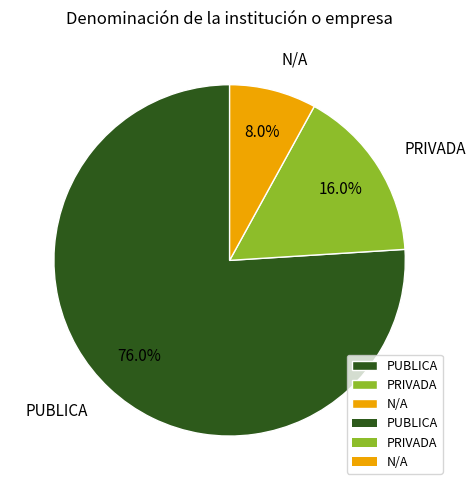

What is the smallest slice in the pie chart?

N/A